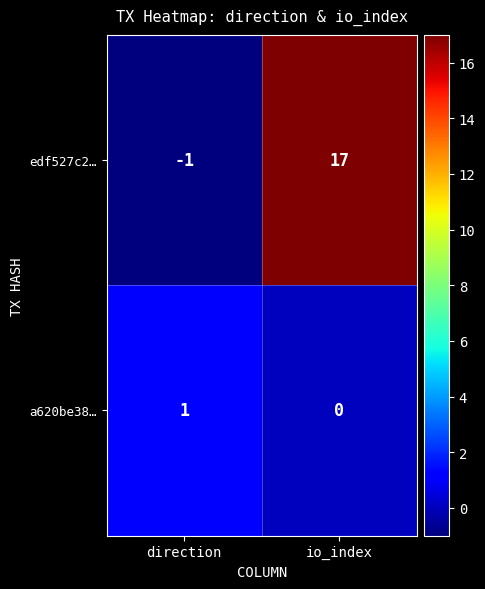

Between direction and io_index, which series saw the biggest shift?

edf527c2…